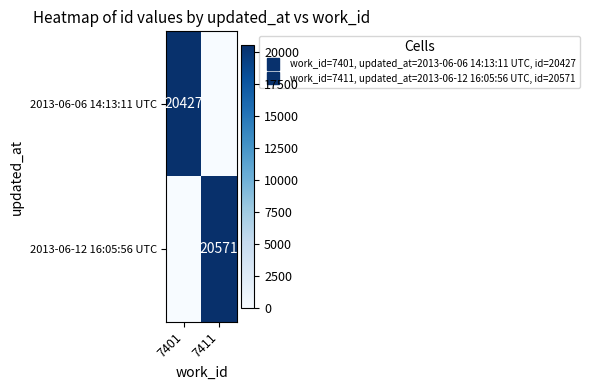

Which series has the widest spread of values?

2013-06-12 16:05:56 UTC